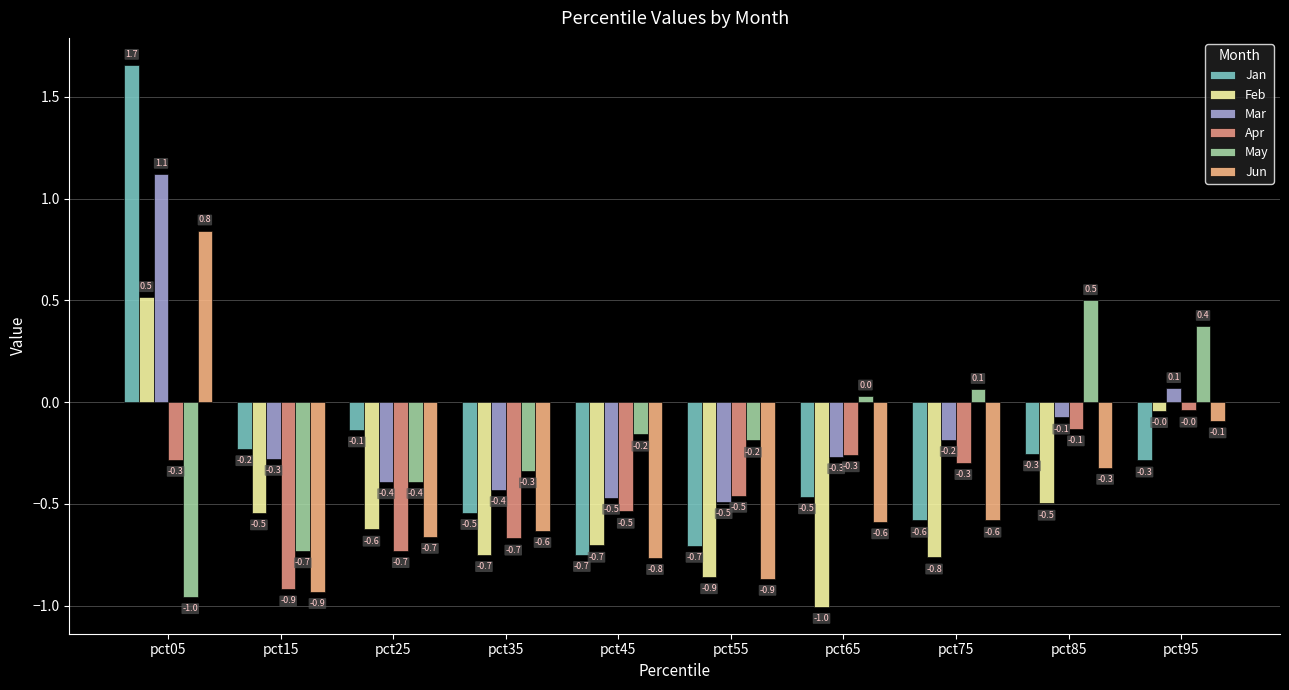

How many values in Jun are above zero?

1